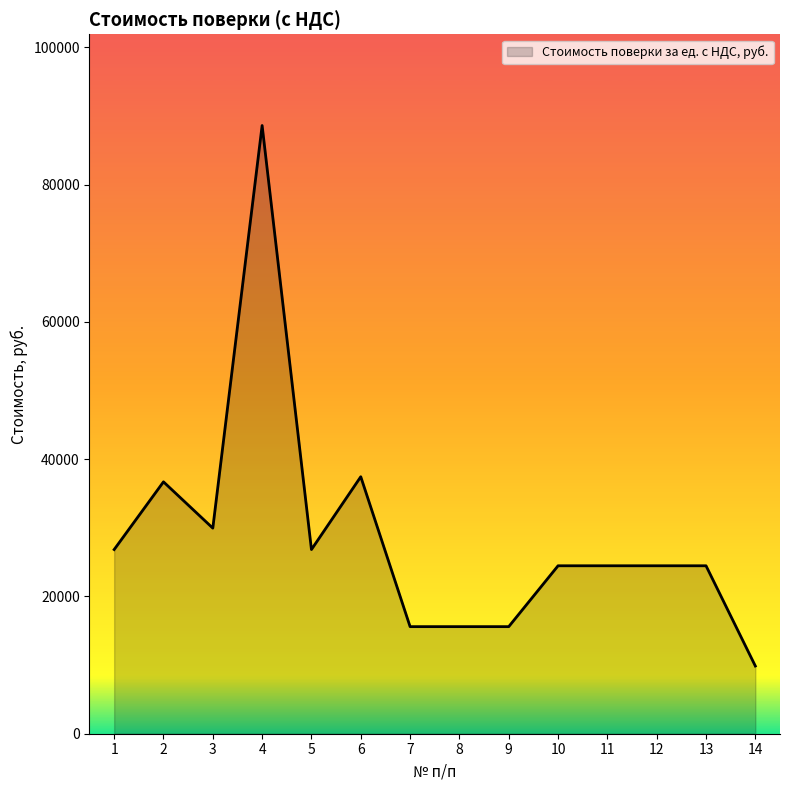

Reading left to right, list all the values displayed in this chart.

1=26832	2=36696	3=29952	4=88608	5=26832	6=37440	7=15600	8=15600	9=15600	10=24468	11=24468	12=24468	13=24468	14=9864